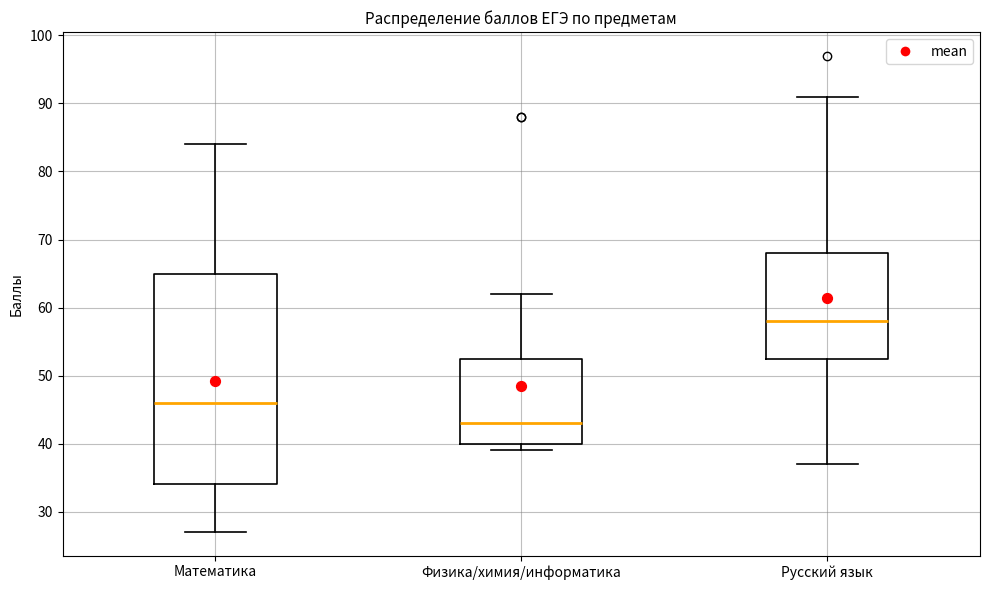

Reading left to right, transcribe this box plot: for each box, give where its median line is, the range the box spans, and where its two whiskers end, as read against the y-axis. The values are not printed on the chart, so give them approximately, as read against the axis.

Математика: median 46, box 34 to 65, whiskers 27 to 84
Физика/химия/информатика: median 43, box 40 to 53, whiskers 39 to 62
Русский язык: median 58, box 53 to 68, whiskers 37 to 91